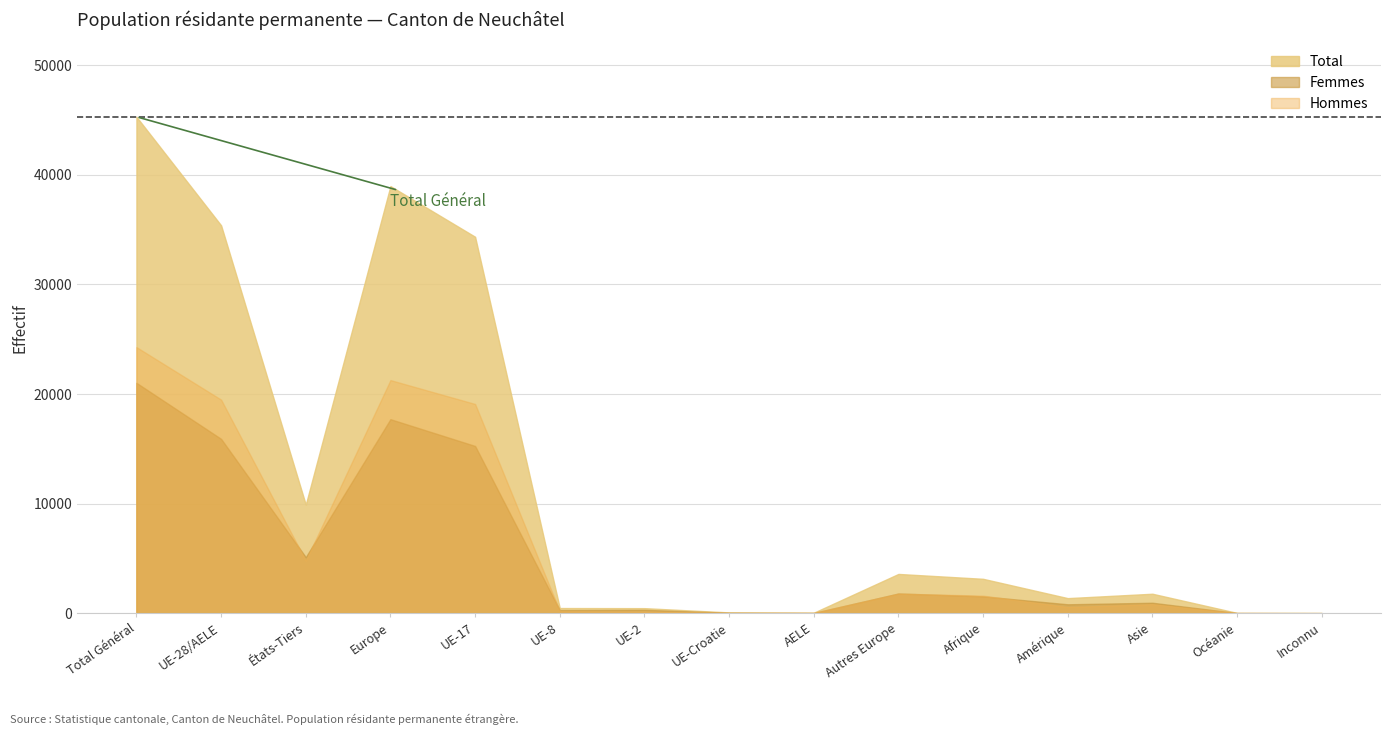

What is the difference between the Femmes values at États-Tiers and UE-2?

4809